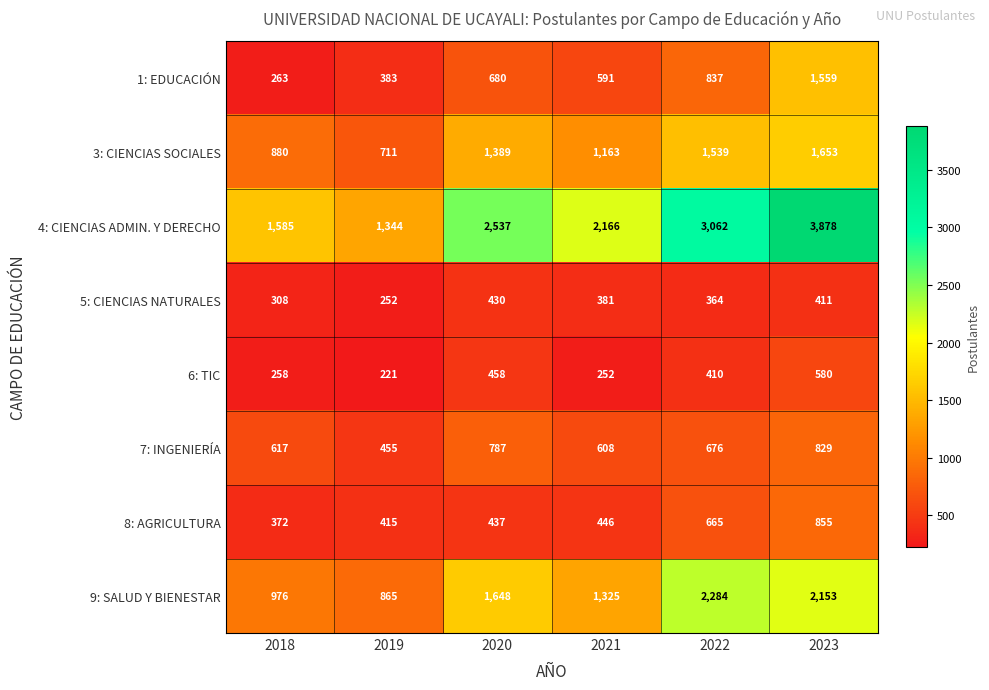

Which series has the largest range (max minus min)?

4: CIENCIAS ADMIN. Y DERECHO